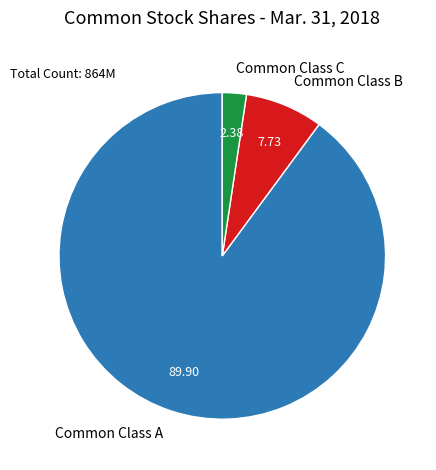

Which category has the biggest portion of the pie?

Common Class A